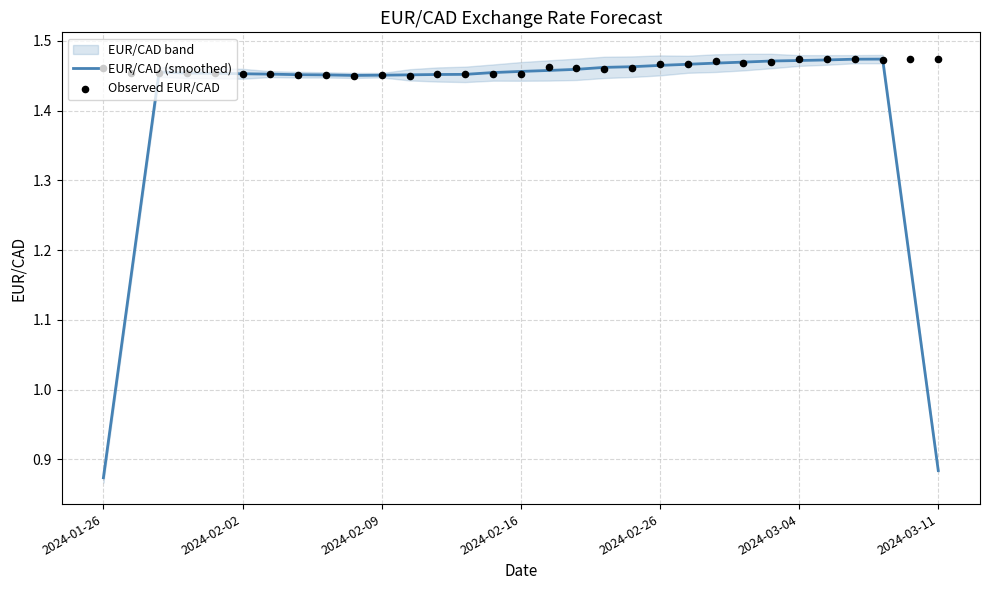

Which series has the largest total across all categories?

Observed EUR/CAD